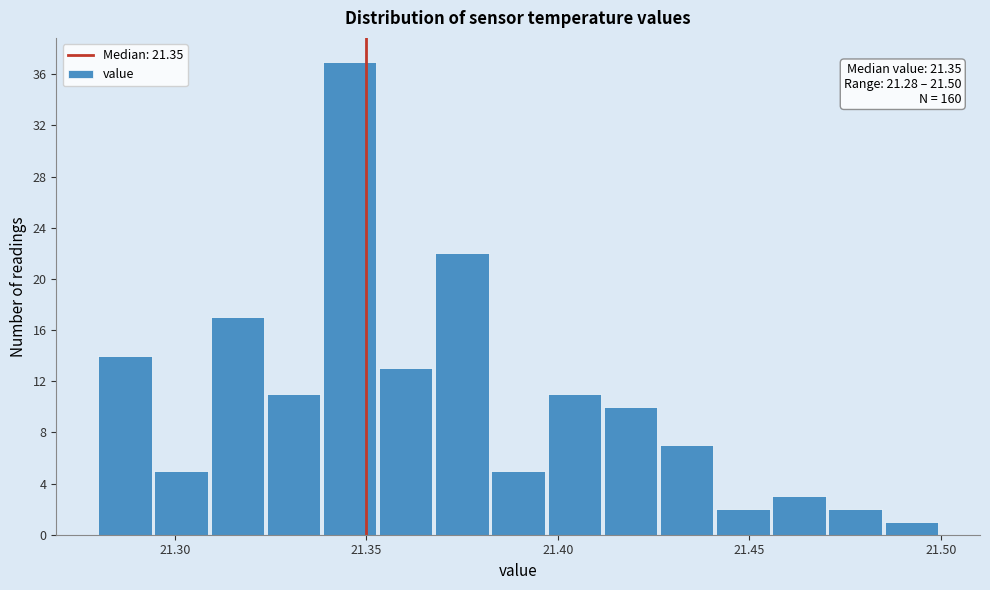

Read against the x-axis, roughly where is the centre of the tallest bar?

21.345